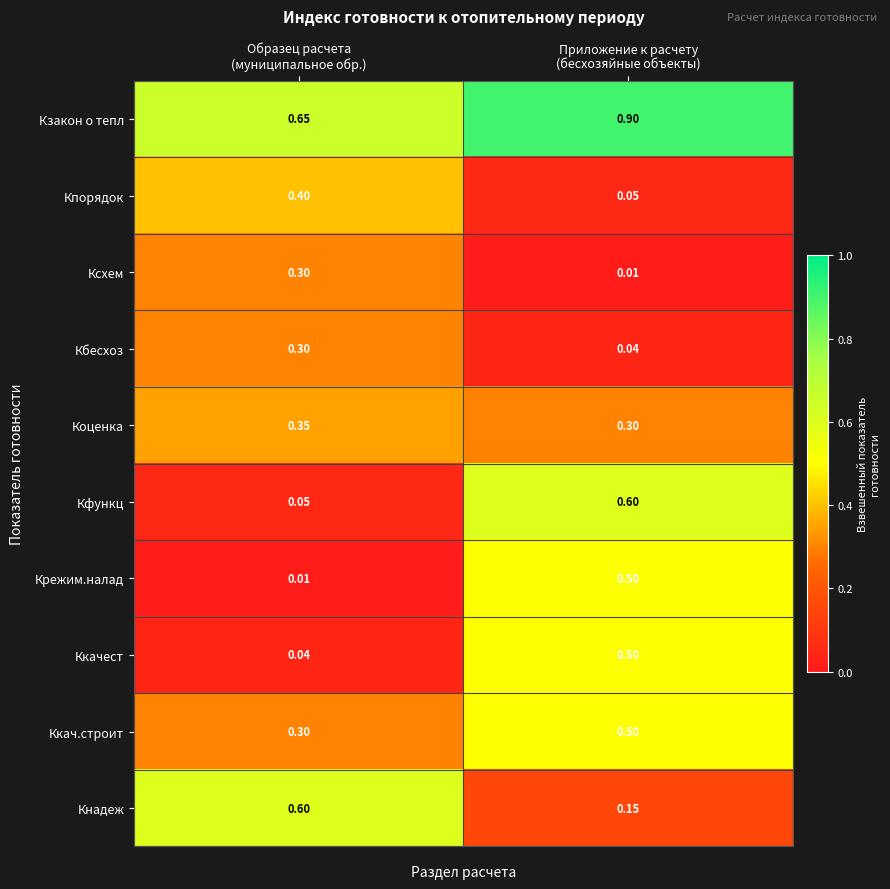

Which series has the largest total across all categories?

Кзакон о тепл